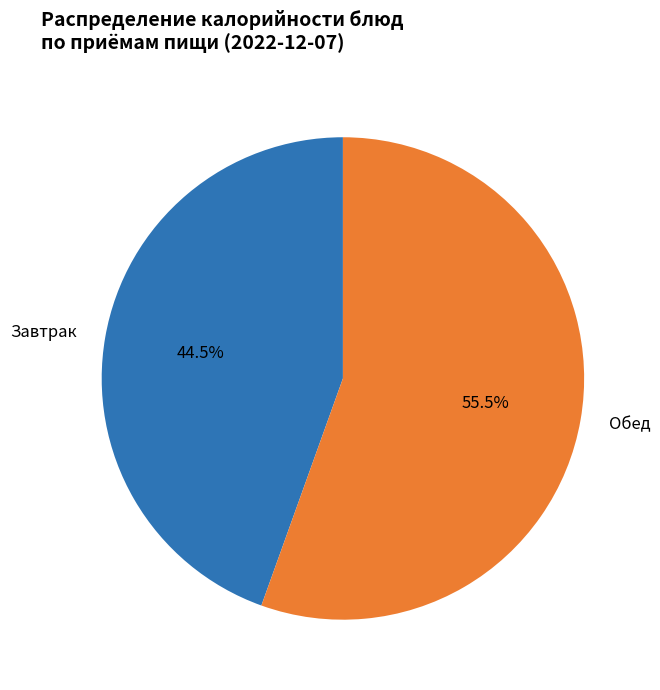

Between Завтрак and Обед, which is larger?

Обед